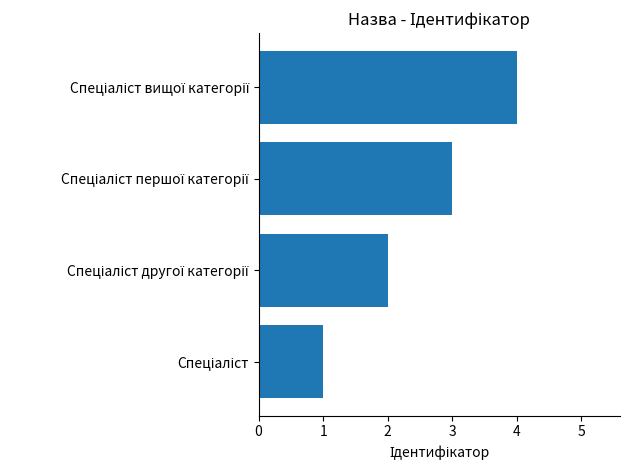

What is the difference between the maximum and minimum values?

3